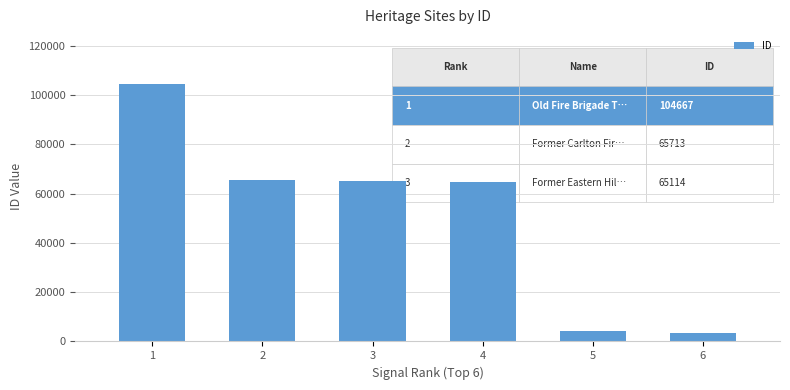

Does the chart contain stacked bars?

No